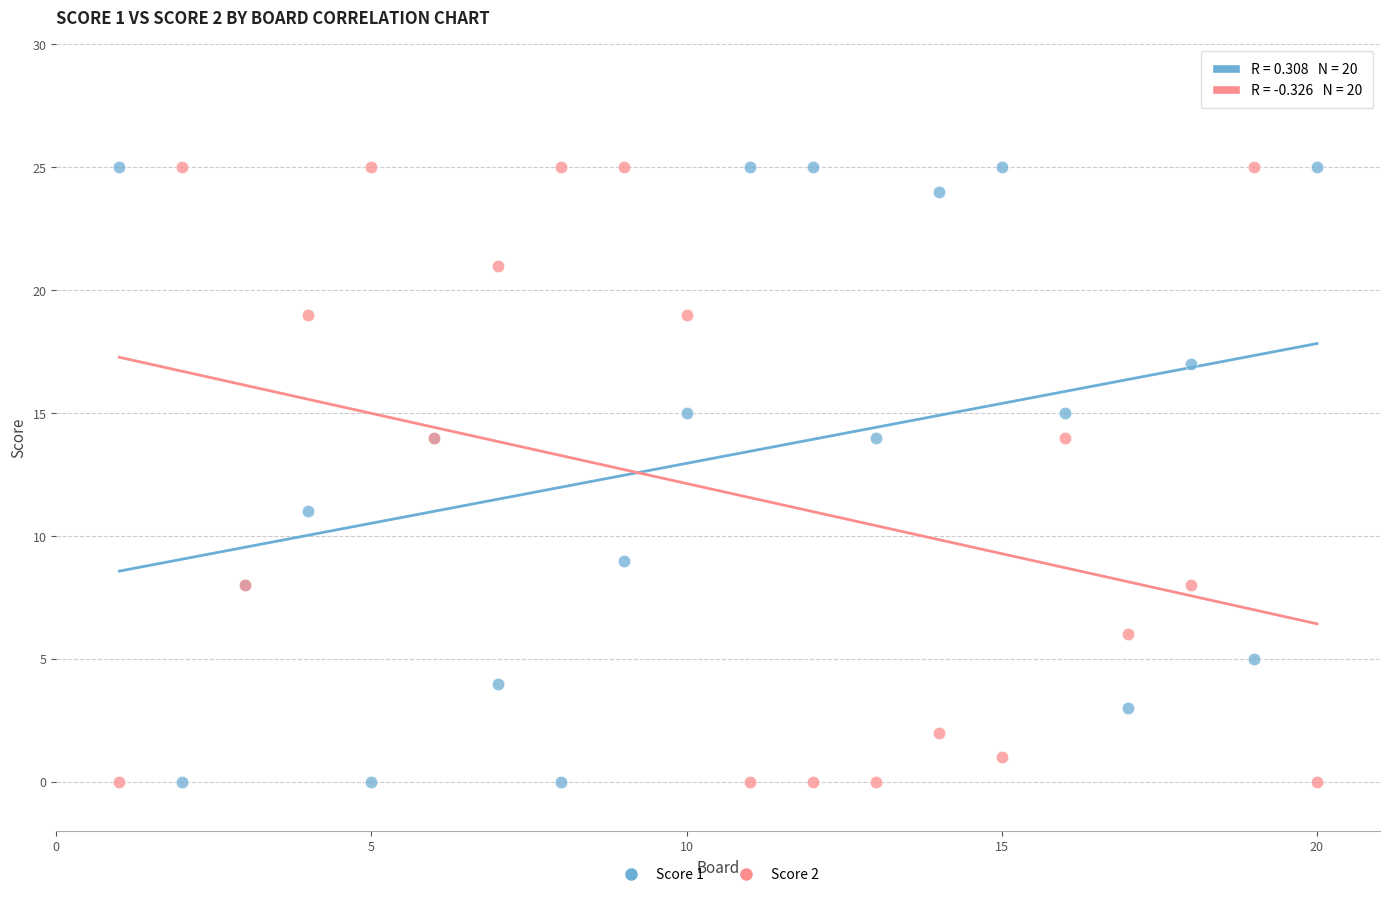

What is the X range (max minus min) for the scatter plot?

19